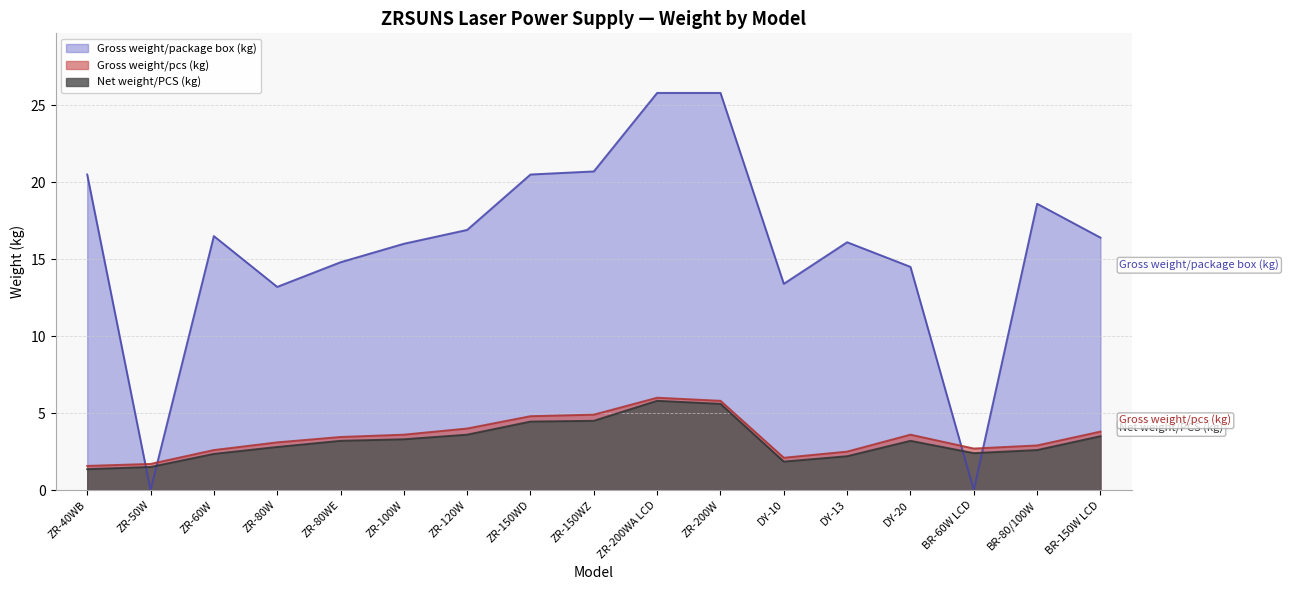

Which category has the lowest value across all series?

ZR-50W